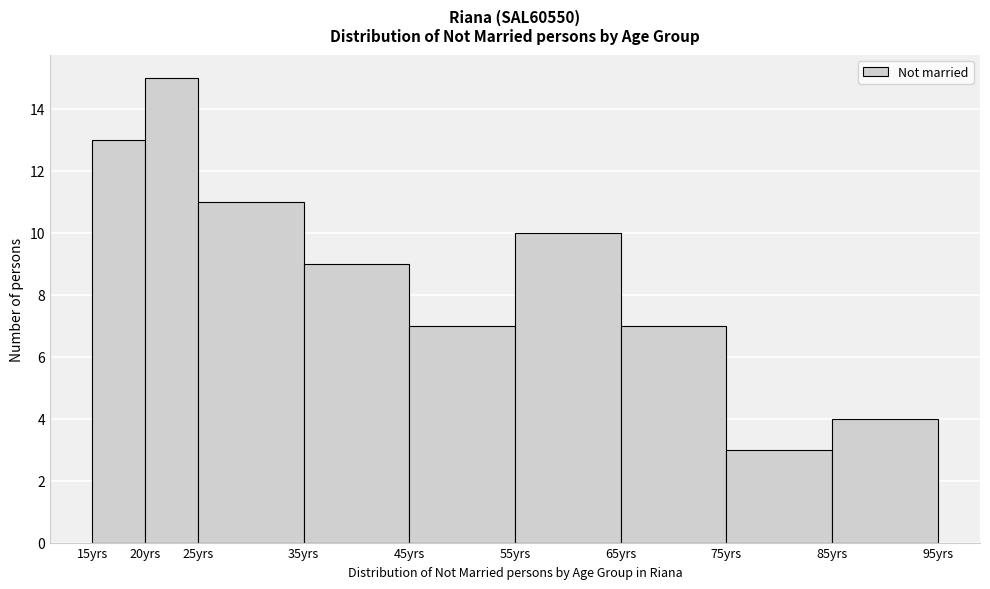

Over which range of the x-axis is the bar tallest?

20 to 25